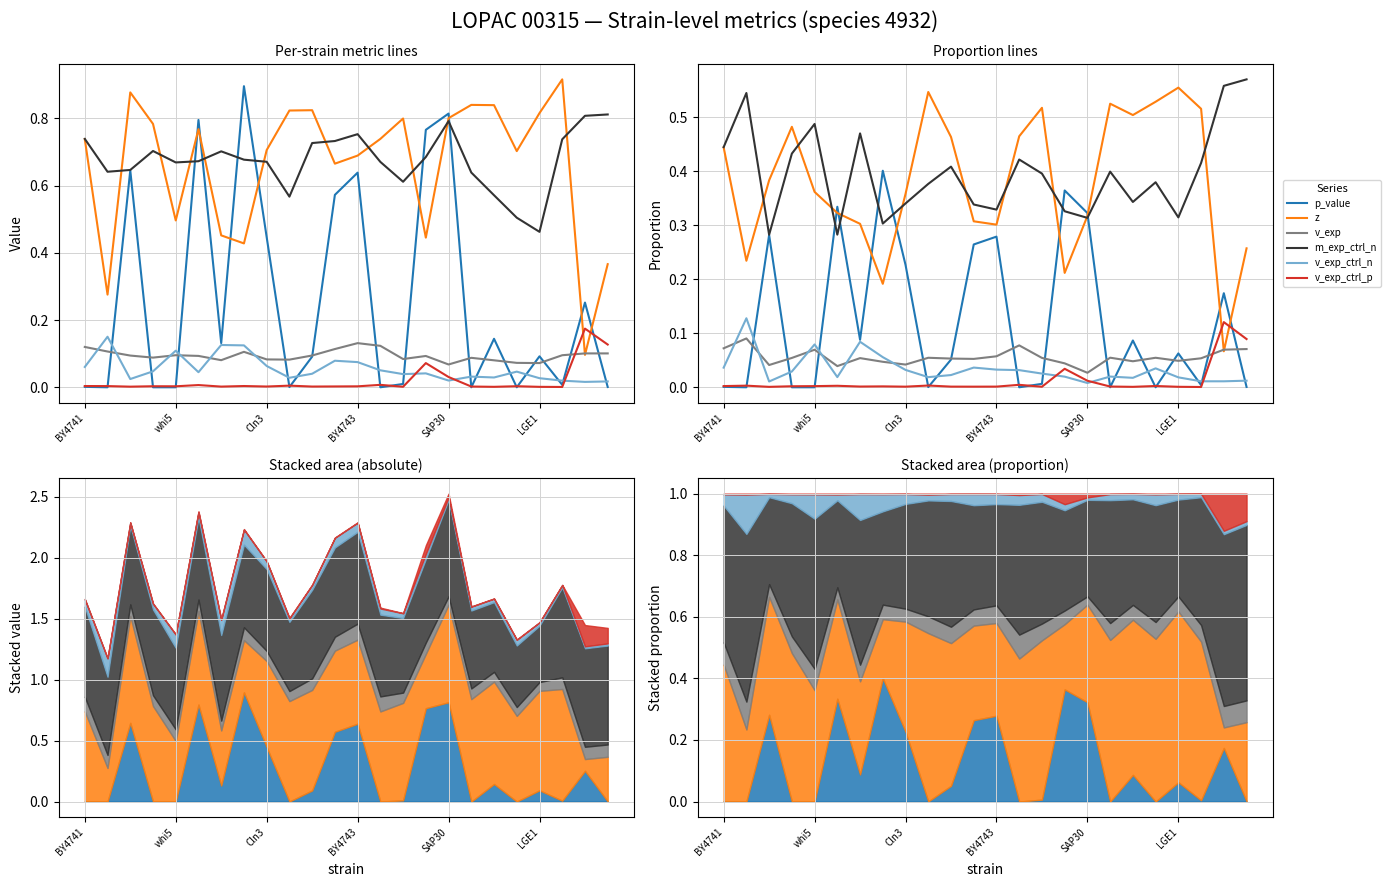

Between 7 and 16, which series saw the biggest shift?

z